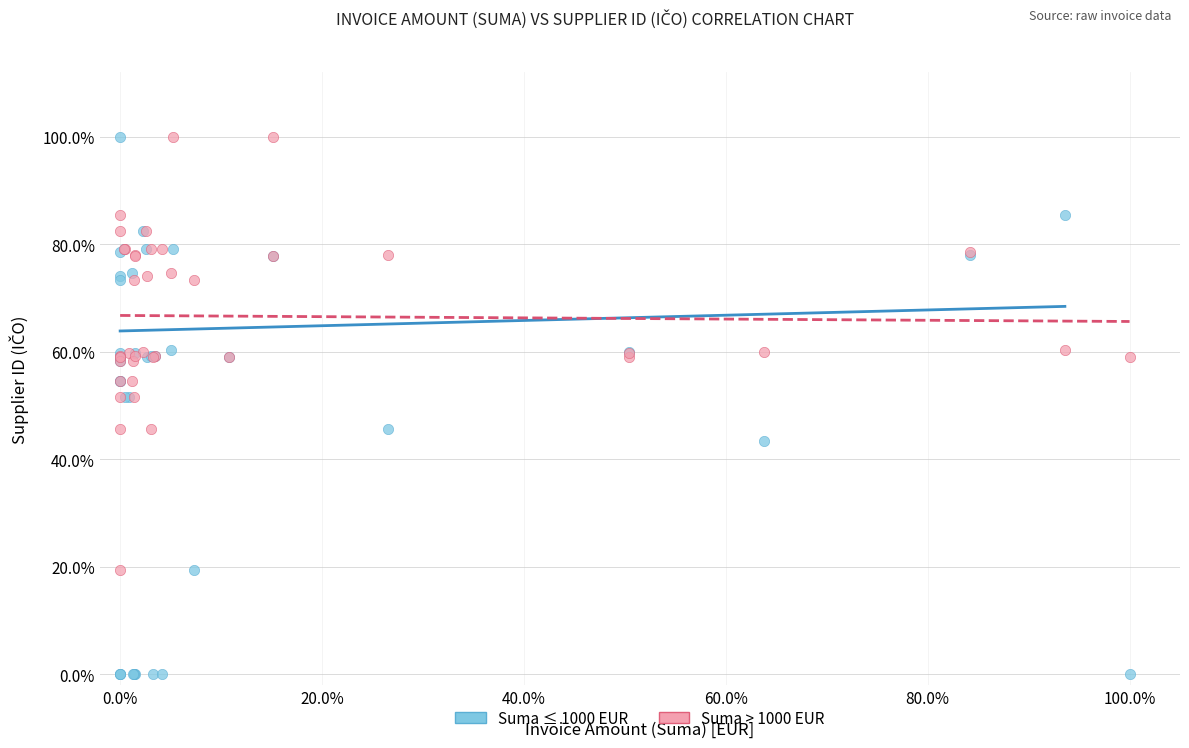

What are all the series names shown in the legend?

Suma ≤ 1000 EUR, Suma > 1000 EUR